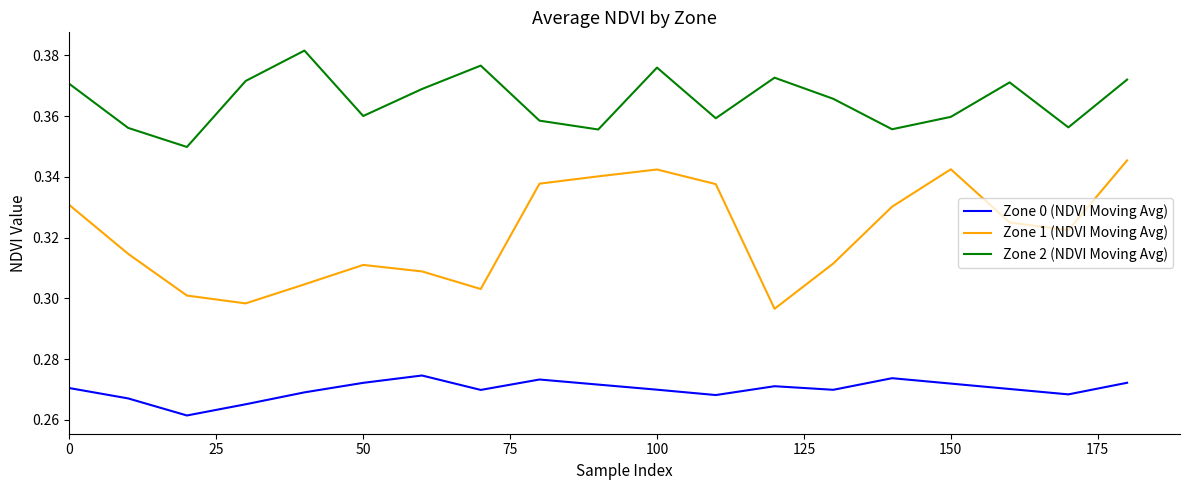

Which series has the widest spread of values?

Zone 1 (NDVI Moving Avg)